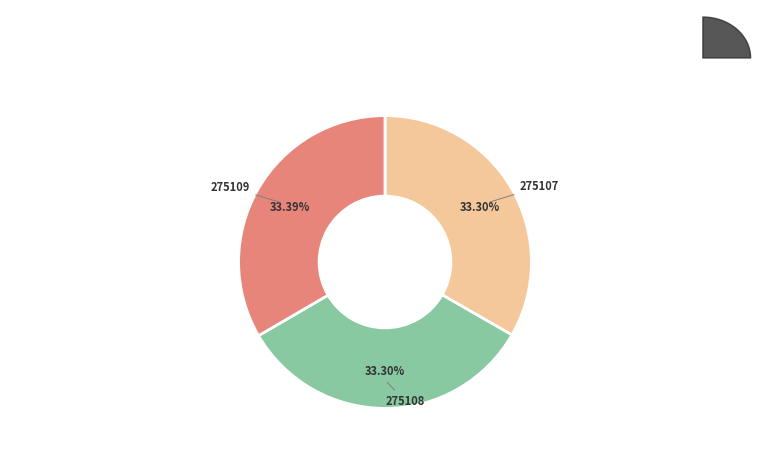

What is the ratio of the value at 275109 to the value at 275108?

1.0